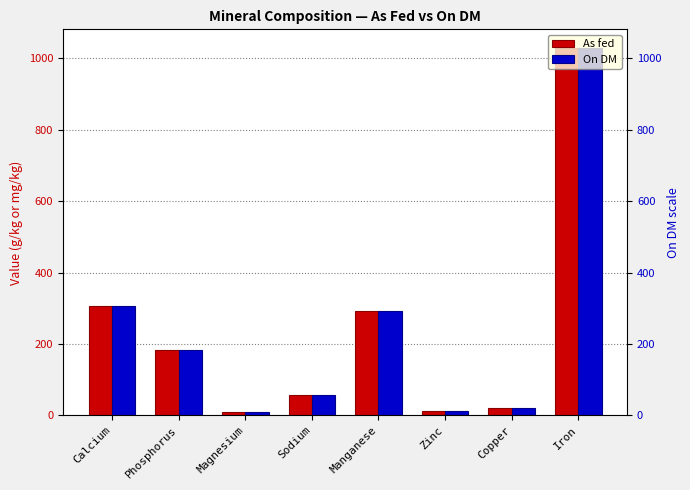

What is the label of the 3rd bar from the right?

Zinc